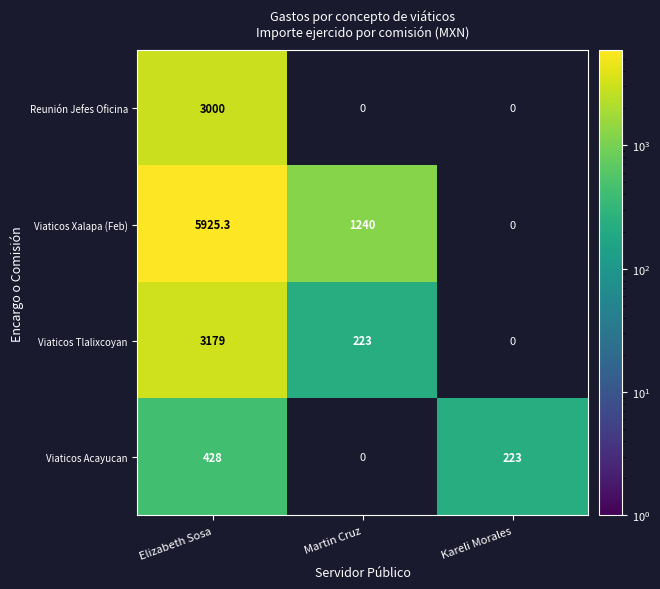

True or false: Viaticos Xalapa (Feb) has a value of 5925.3 at Elizabeth Sosa.

True